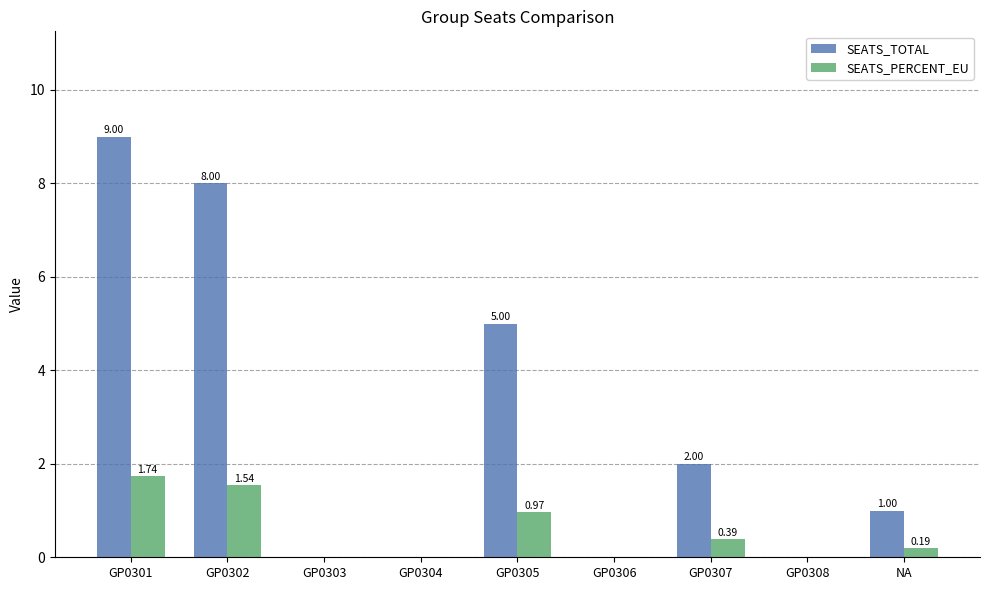

What is the sum of the SEATS_TOTAL values at GP0306 and GP0302?

8.0